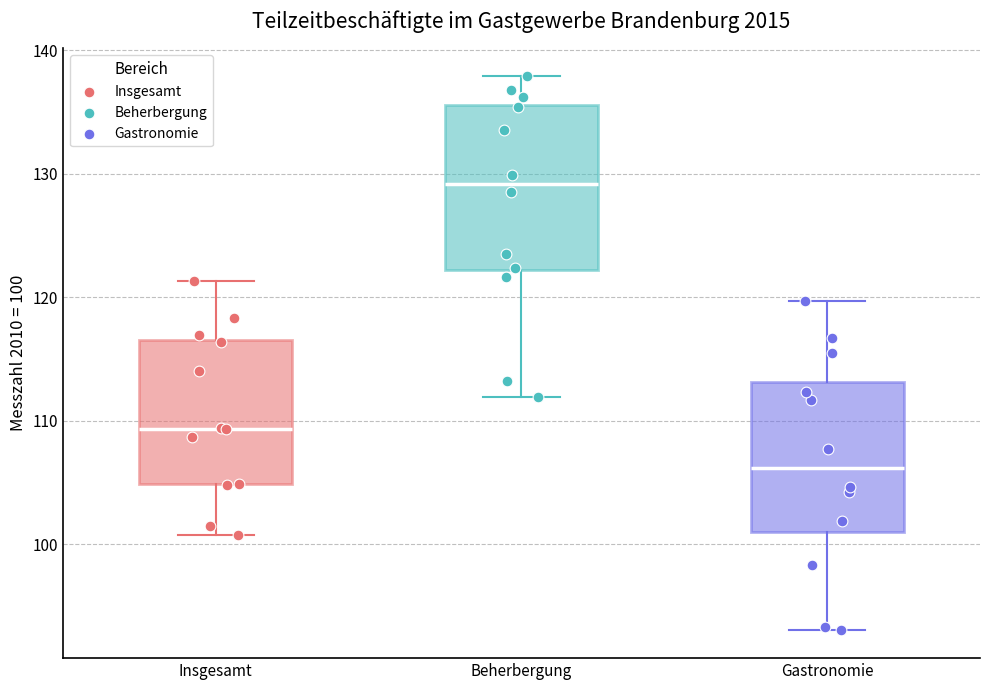

Reading left to right, transcribe this box plot: for each box, give where its median line is, the range the box spans, and where its two whiskers end, as read against the y-axis. The values are not printed on the chart, so give them approximately, as read against the axis.

Insgesamt: median 109, box 105 to 117, whiskers 101 to 121
Beherbergung: median 129, box 122 to 136, whiskers 112 to 138
Gastronomie: median 106, box 101 to 113, whiskers 93 to 120